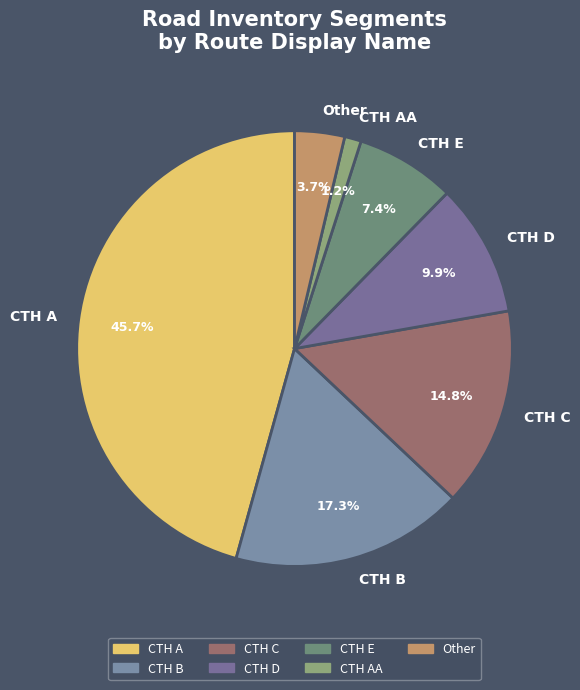

Does CTH C represent more than half of the total?

No